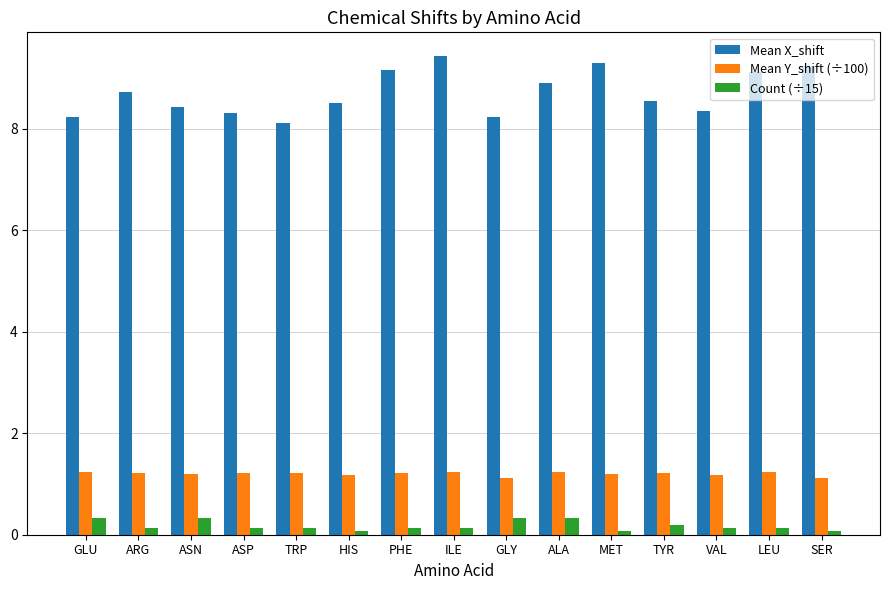

What is the difference between the second highest and second lowest values in the Count (÷15) series?

0.3